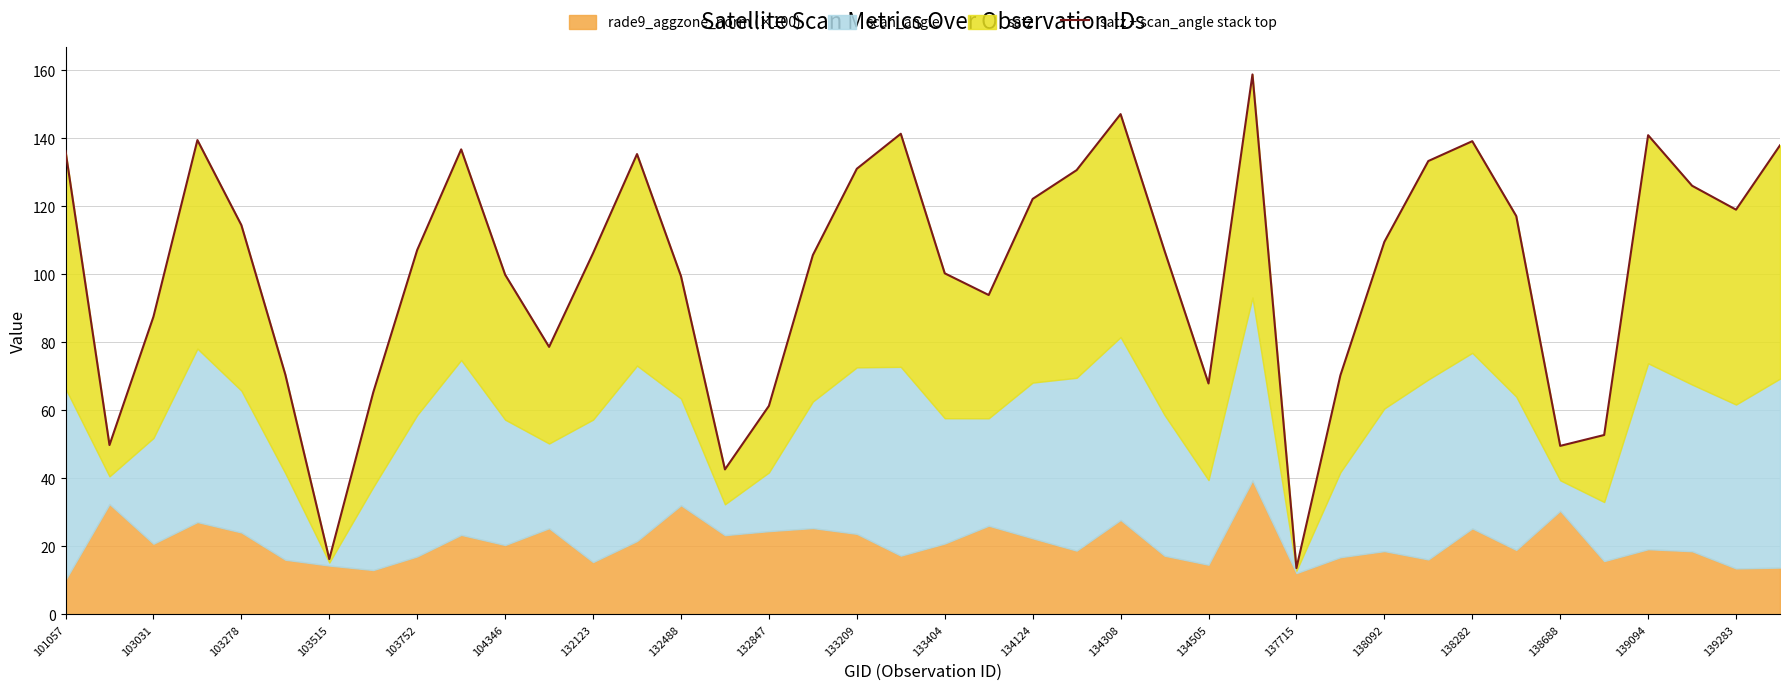

Count the number of values greater than 107.

20